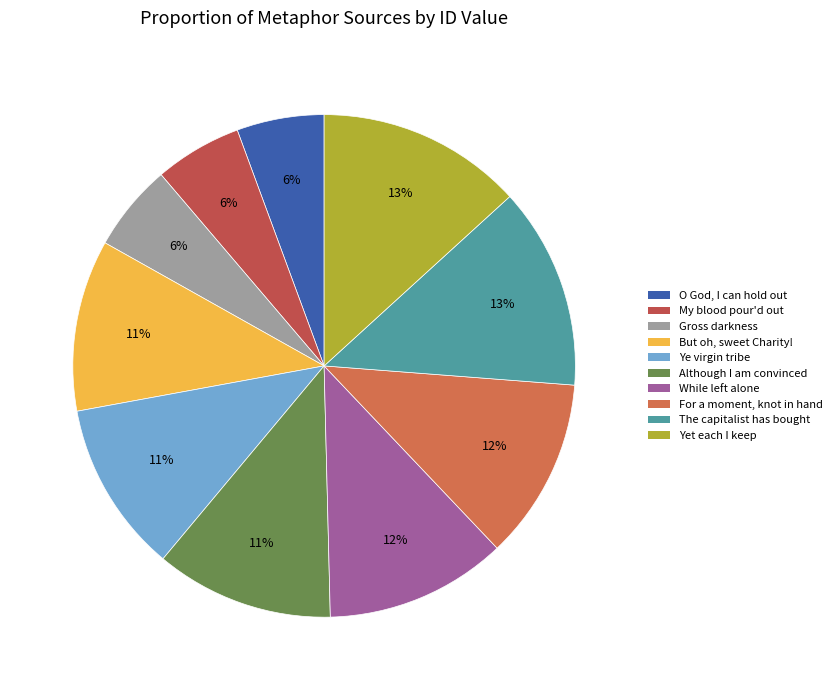

How many slices are in this pie chart?

10